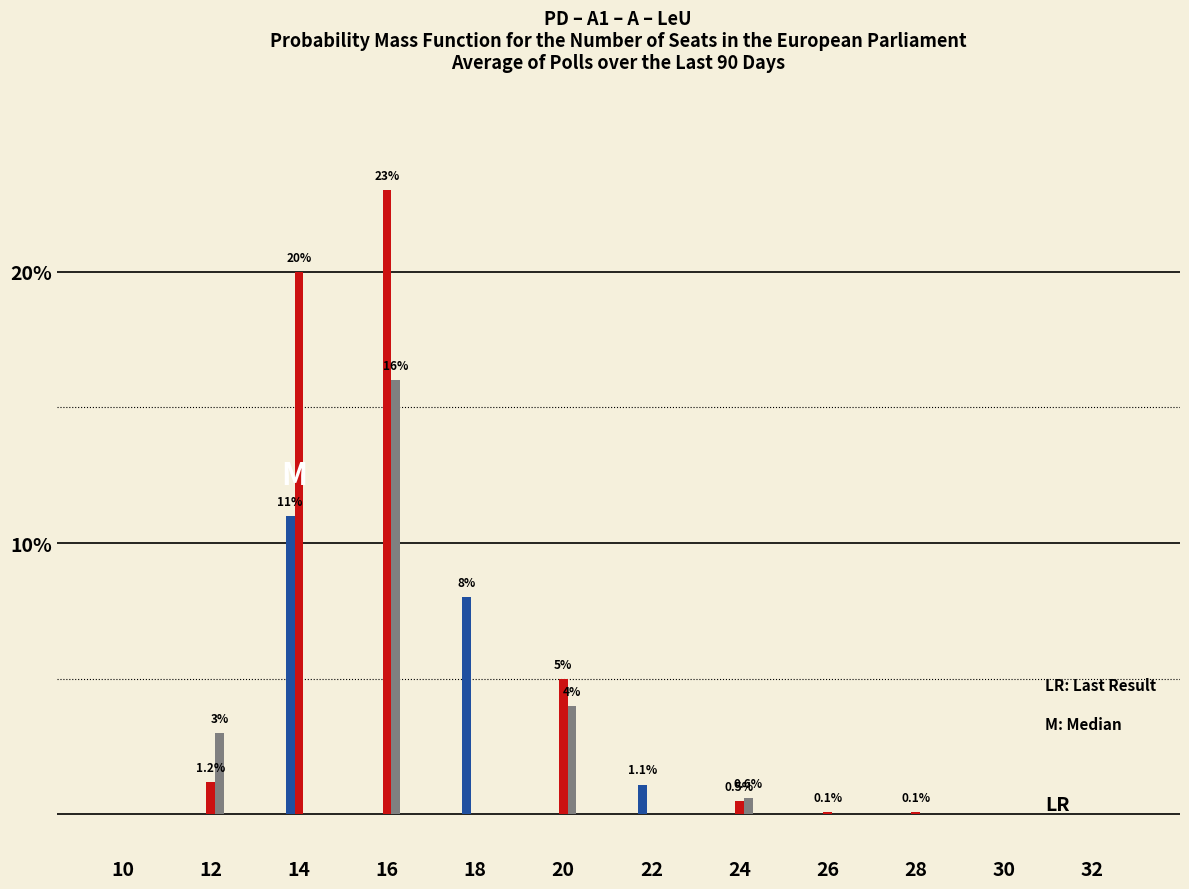

At which category is the sum across all series the highest?

16